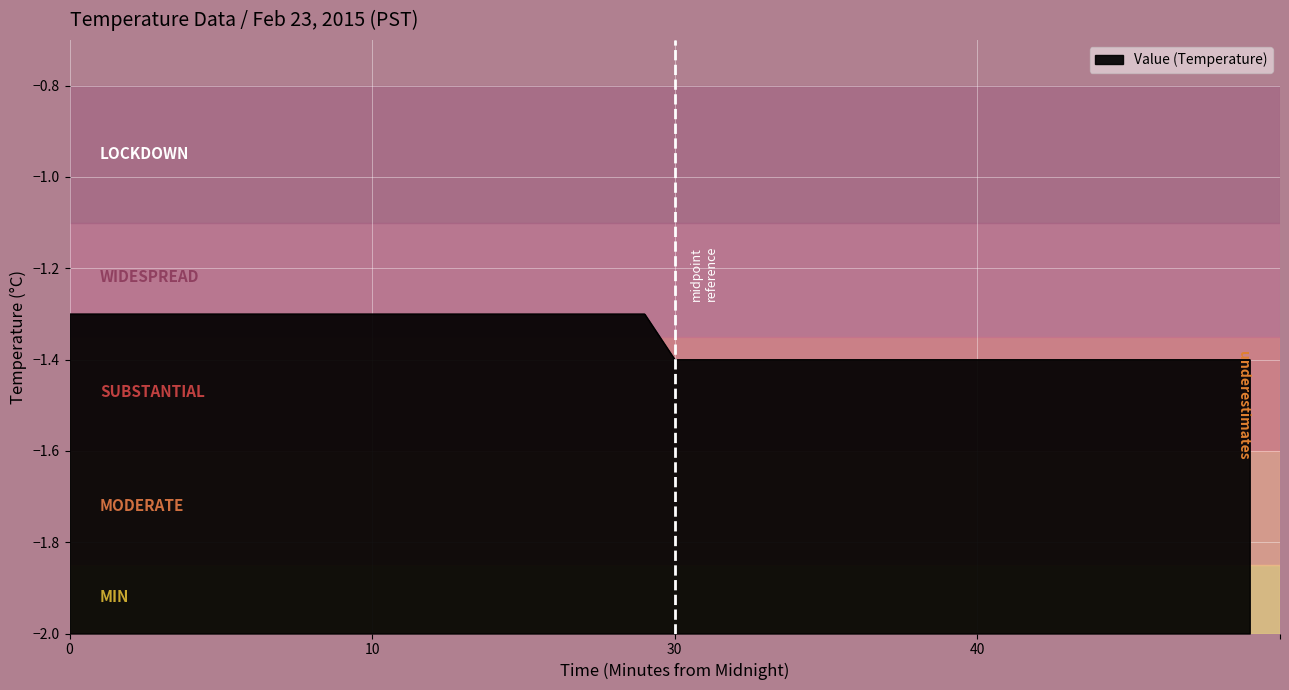

What is the smallest value displayed?

-1.4